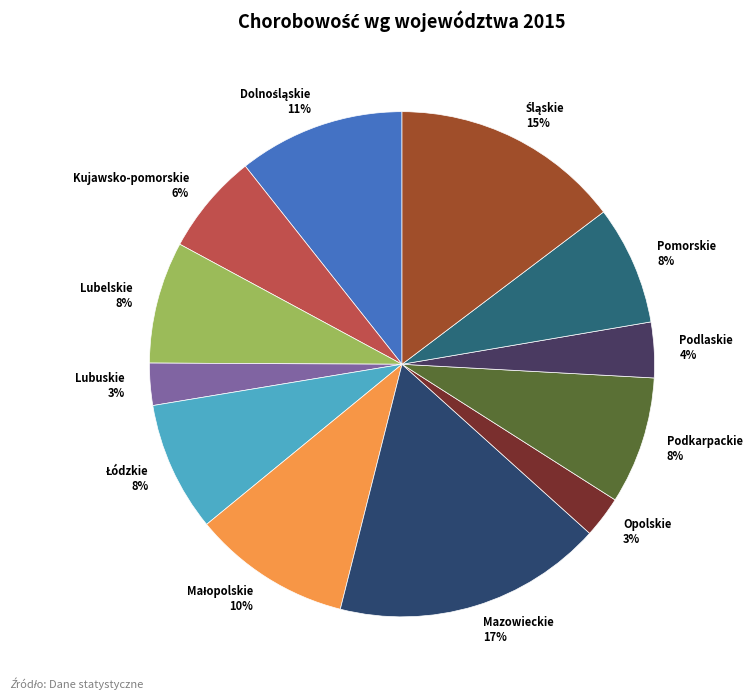

To the nearest percent, what portion does Lubelskie represent?

8%